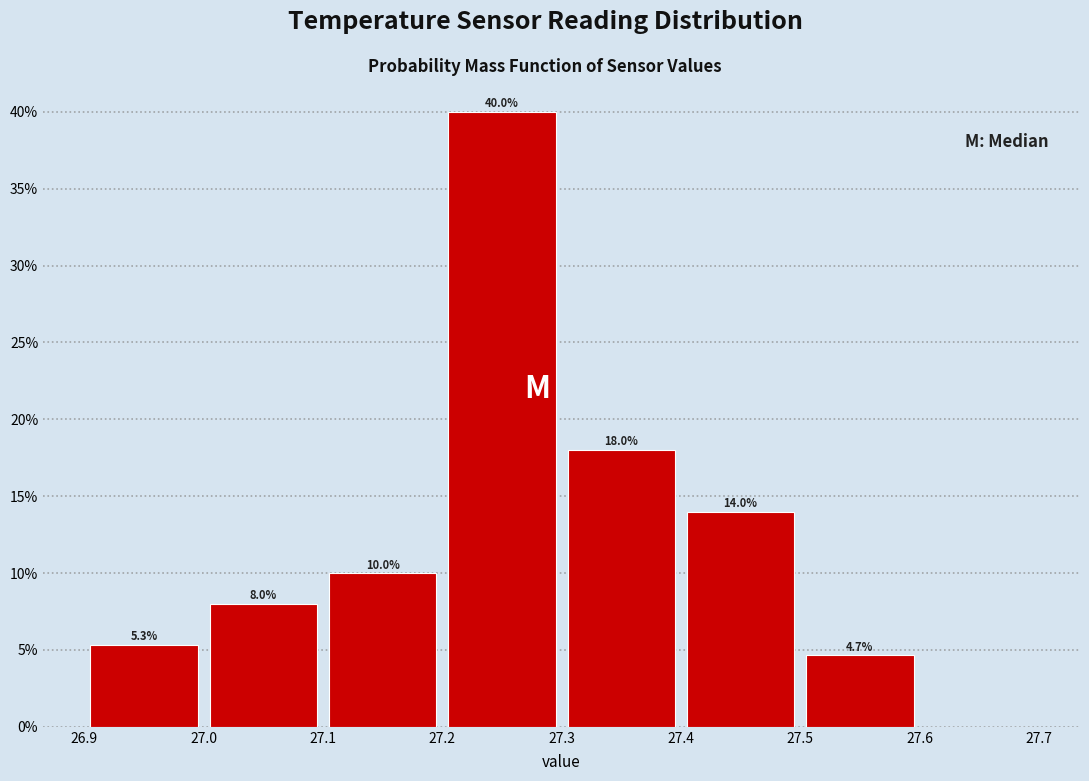

Which range on the x-axis has the tallest bar?

27.2 to 27.3